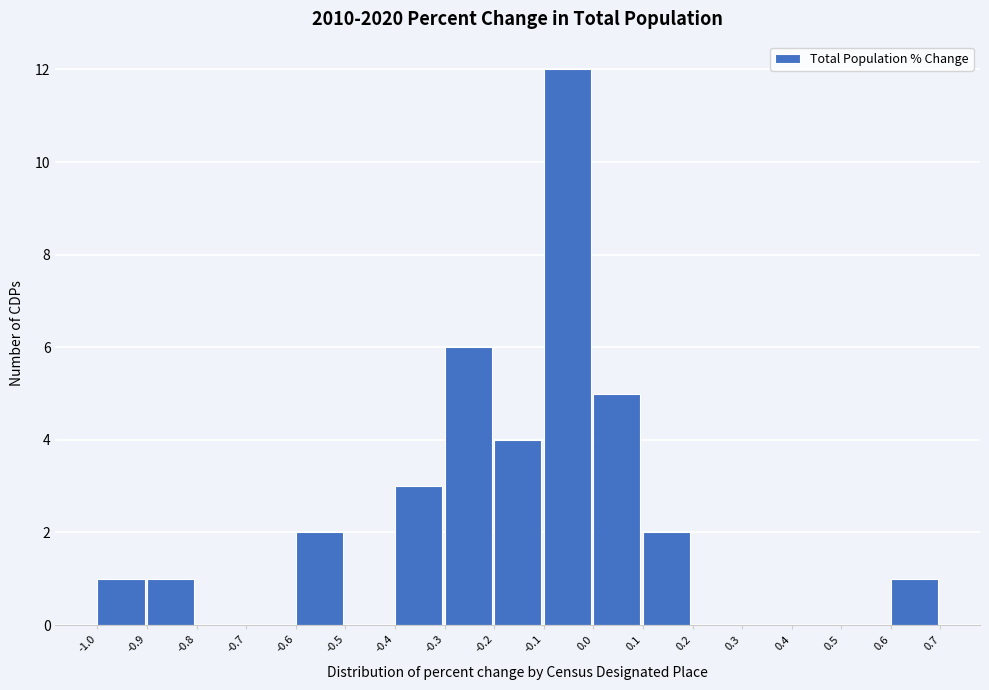

Reading left to right, transcribe this chart: for each bar, give the range it covers on the x-axis and its height. The values are not printed on the chart, so give them approximately, as read against the axis.

-1.0 to -0.9: 1
-0.9 to -0.8: 1
-0.8 to -0.7: 0
-0.7 to -0.6: 0
-0.6 to -0.5: 2
-0.5 to -0.4: 0
-0.4 to -0.3: 3
-0.3 to -0.2: 6
-0.2 to -0.1: 4
-0.1 to 0.0: 12
0.0 to 0.1: 5
0.1 to 0.2: 2
0.2 to 0.3: 0
0.3 to 0.4: 0
0.4 to 0.5: 0
0.5 to 0.6: 0
0.6 to 0.7: 1